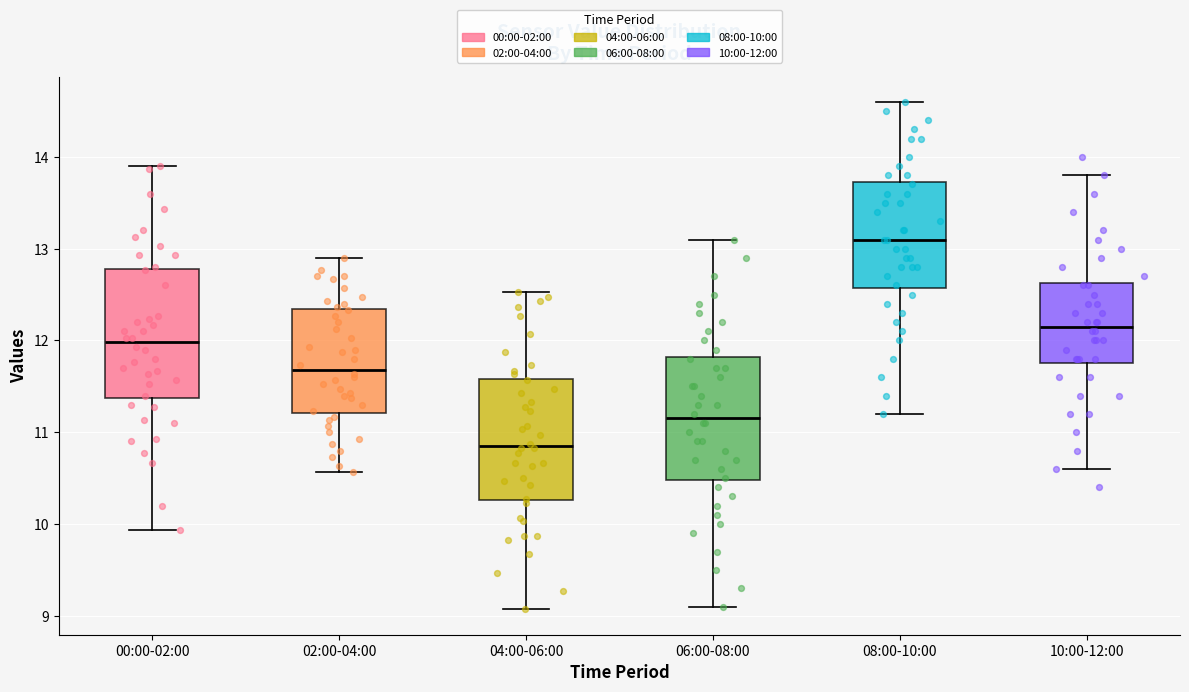

Reading left to right, transcribe this box plot: for each box, give where its median line is, the range the box spans, and where its two whiskers end, as read against the y-axis. The values are not printed on the chart, so give them approximately, as read against the axis.

00:00-02:00: median 12.0, box 11.4 to 12.8, whiskers 9.9 to 13.9
02:00-04:00: median 11.7, box 11.2 to 12.3, whiskers 10.6 to 12.9
04:00-06:00: median 10.9, box 10.3 to 11.6, whiskers 9.1 to 12.5
06:00-08:00: median 11.2, box 10.5 to 11.8, whiskers 9.1 to 13.1
08:00-10:00: median 13.1, box 12.6 to 13.7, whiskers 11.2 to 14.6
10:00-12:00: median 12.2, box 11.8 to 12.6, whiskers 10.6 to 13.8